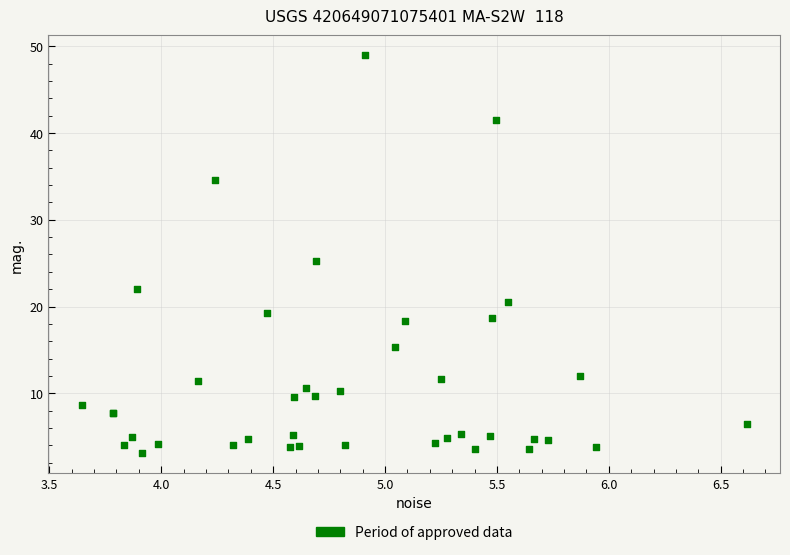

What Y value in the scatter plot is closest to 26?

25.3